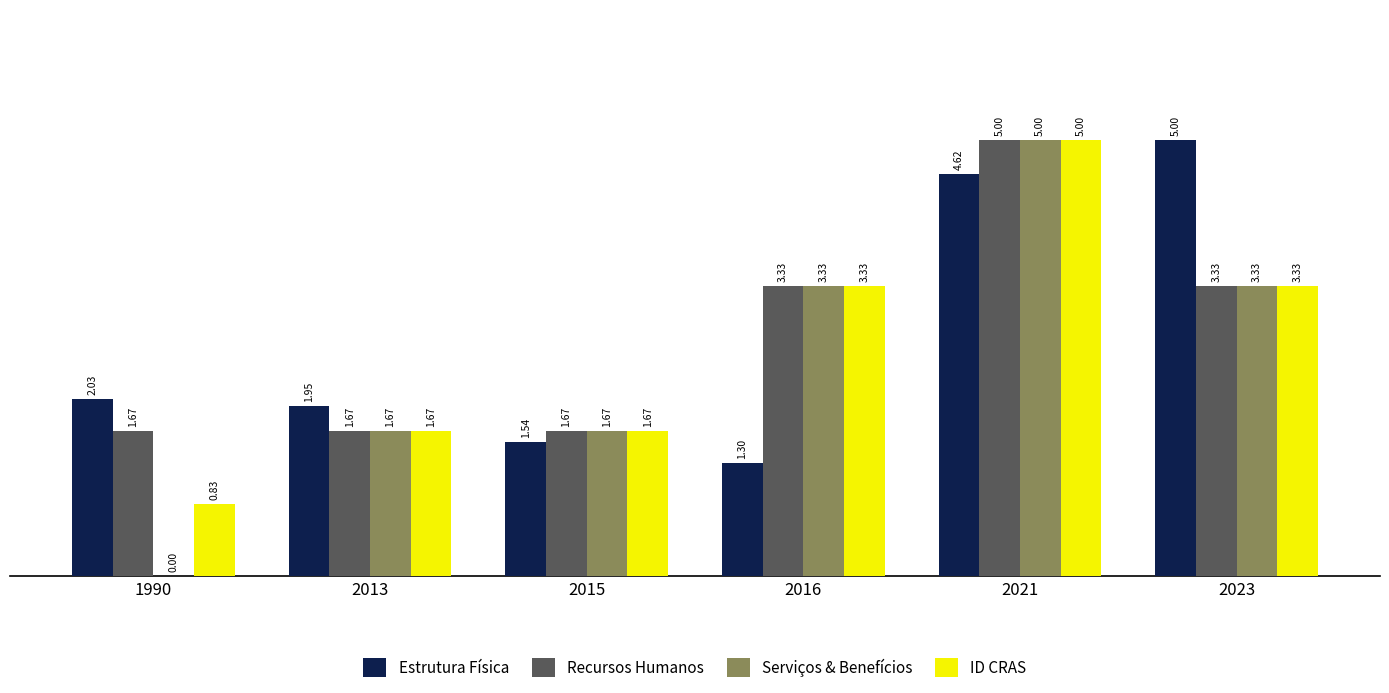

Between 1990 and 2015, which series saw the biggest shift?

Serviços & Benefícios